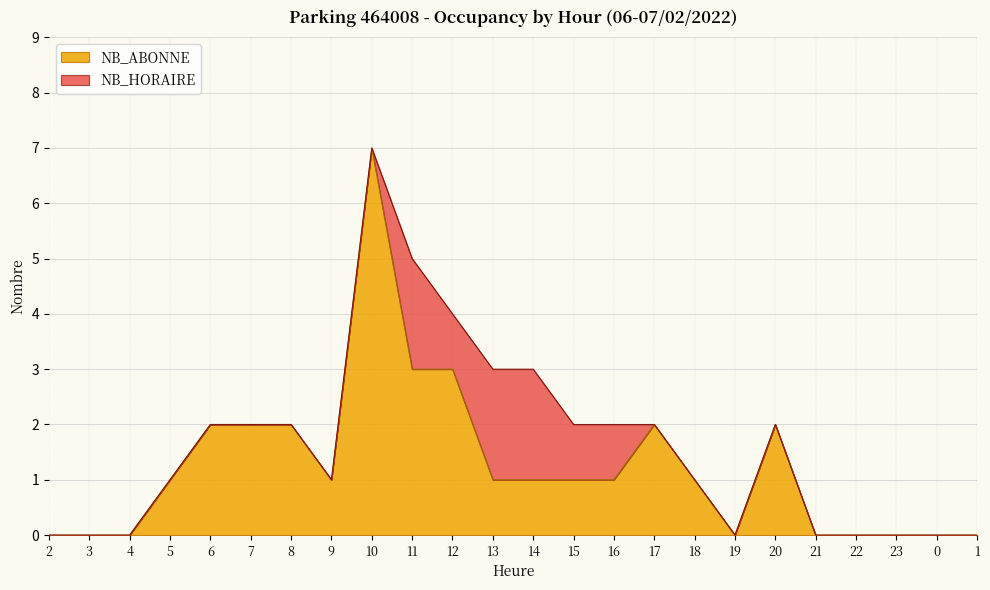

What is the difference between the second highest and second lowest values?

3